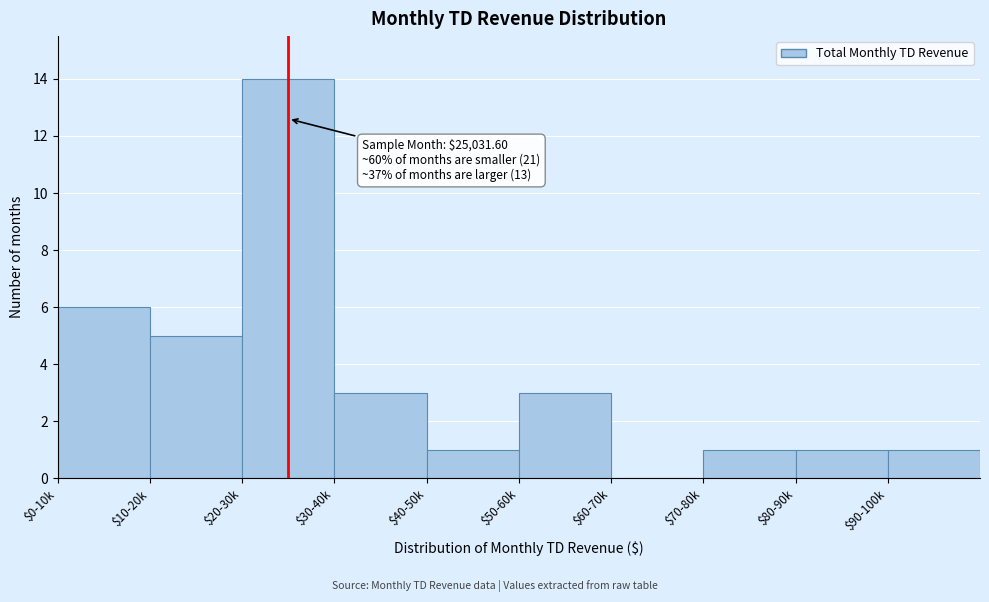

What is the sum of all values?

35